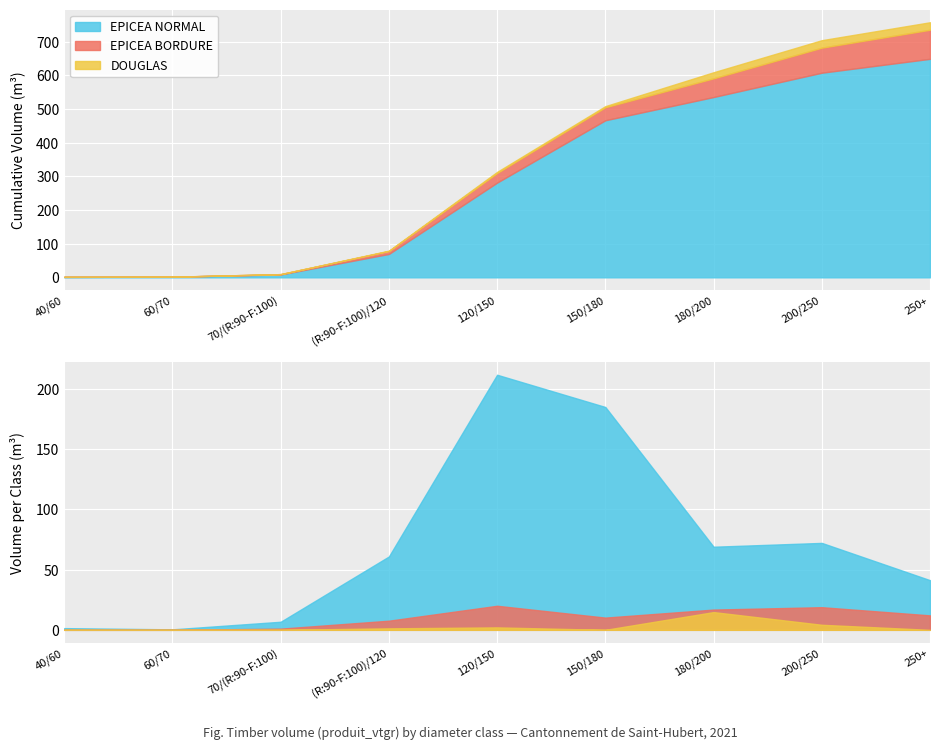

What is the label of the 2nd point from the left?

60/70